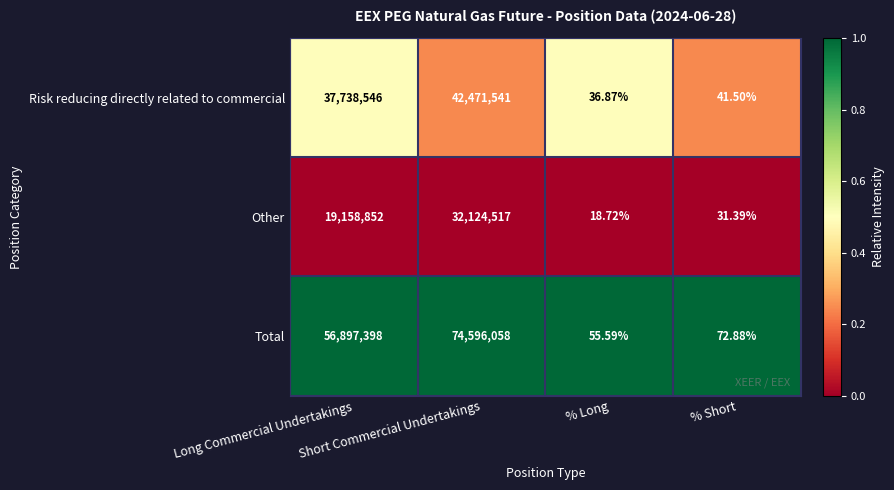

Which series has the largest total across all categories?

Total